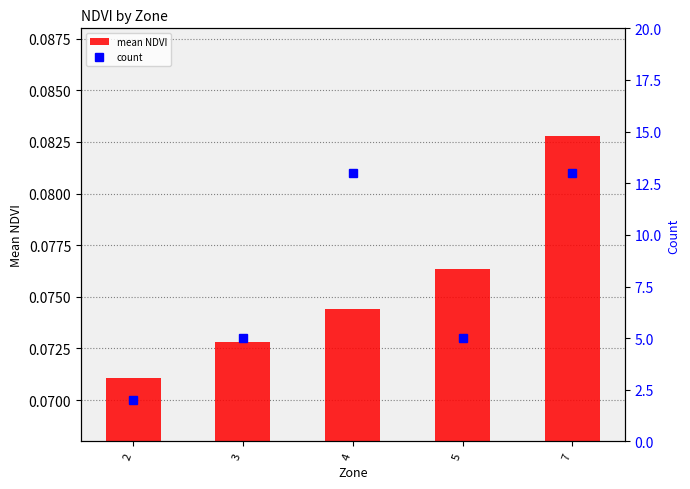

Which series has the largest range (max minus min)?

count